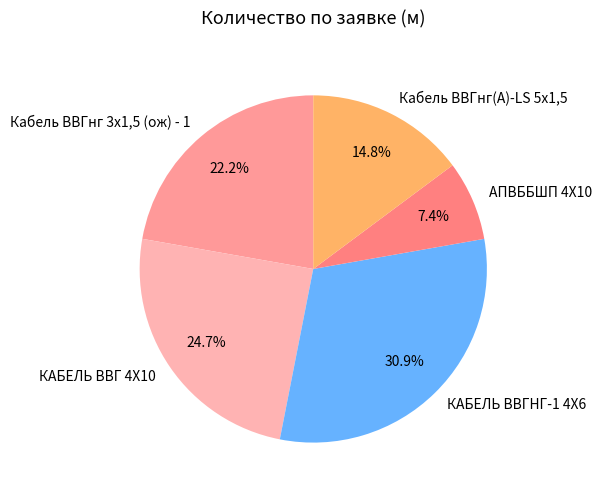

Count the number of slices in the pie.

5